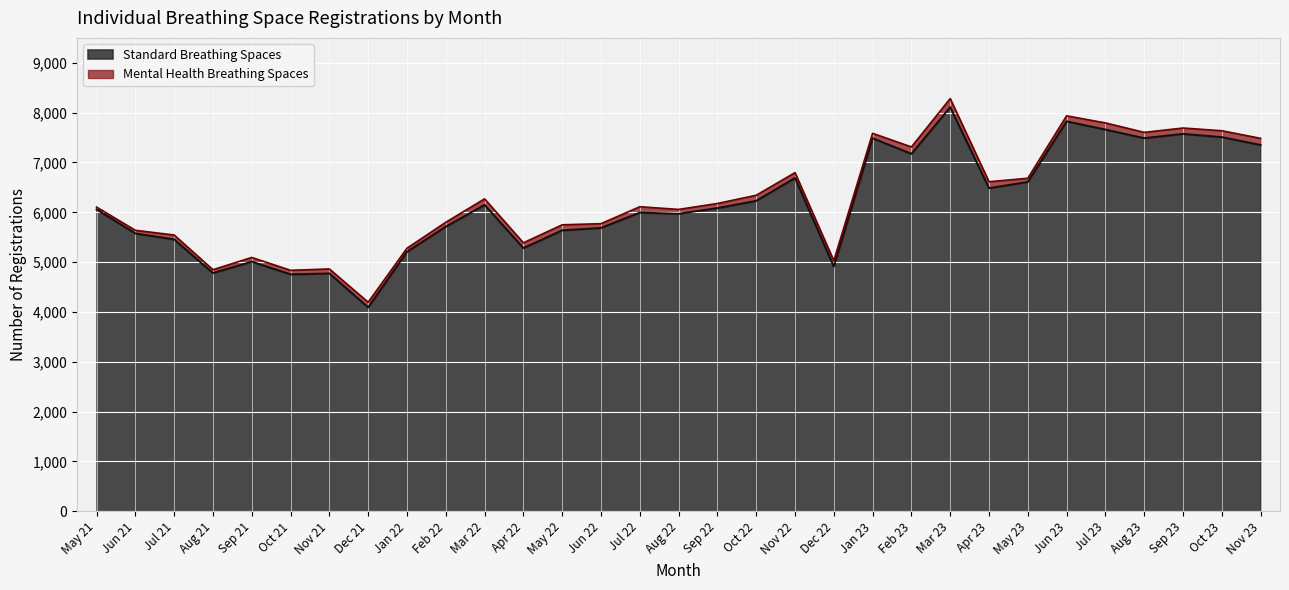

What is the difference between the maximum and minimum values?

4018